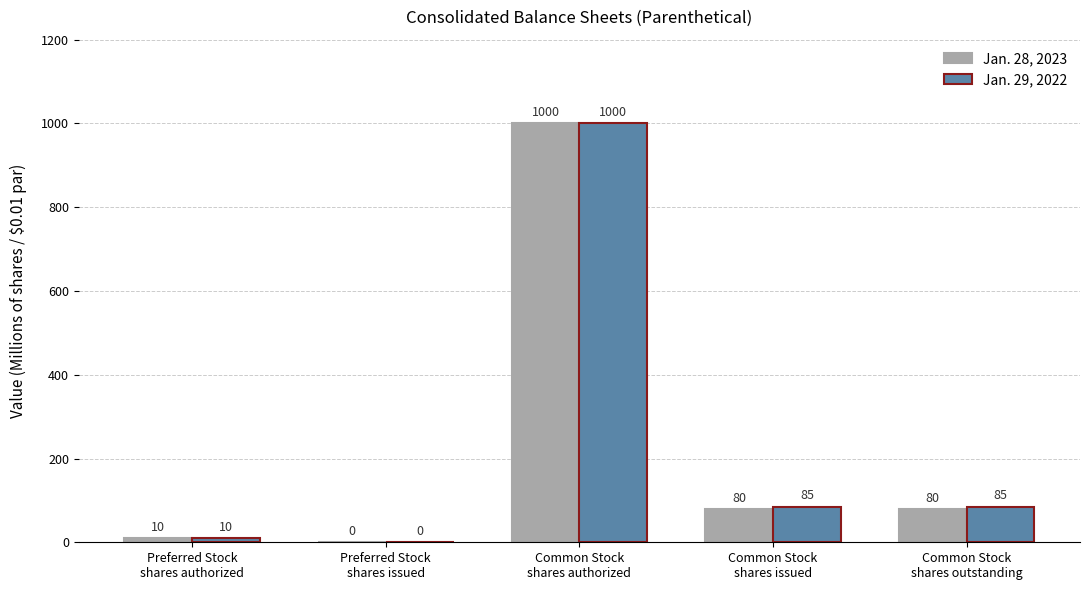

The value of Jan. 29, 2022 at Common Stock
shares outstanding is 152. True or false?

False